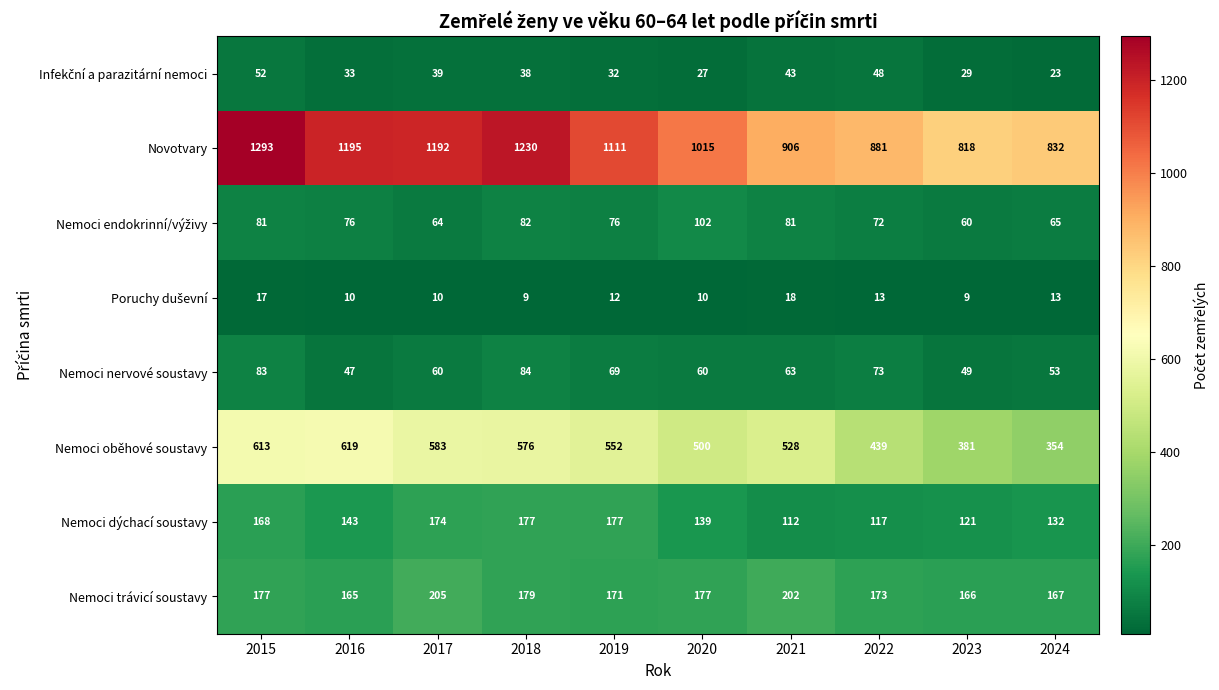

At which category is the sum across all series the highest?

2015